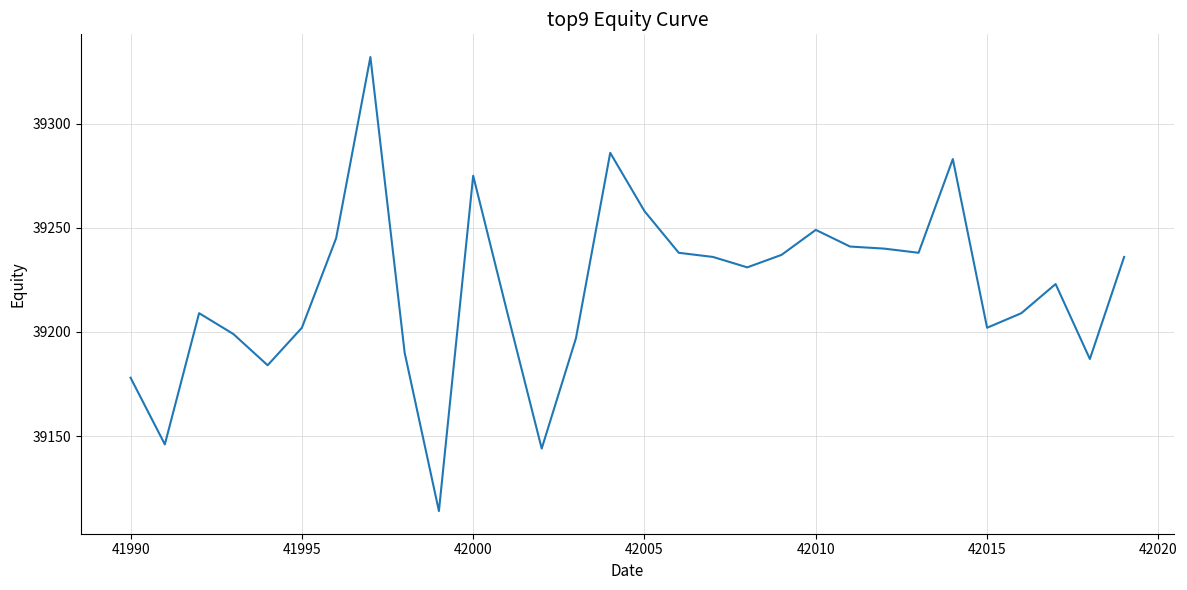

What is the greatest value displayed?

39332